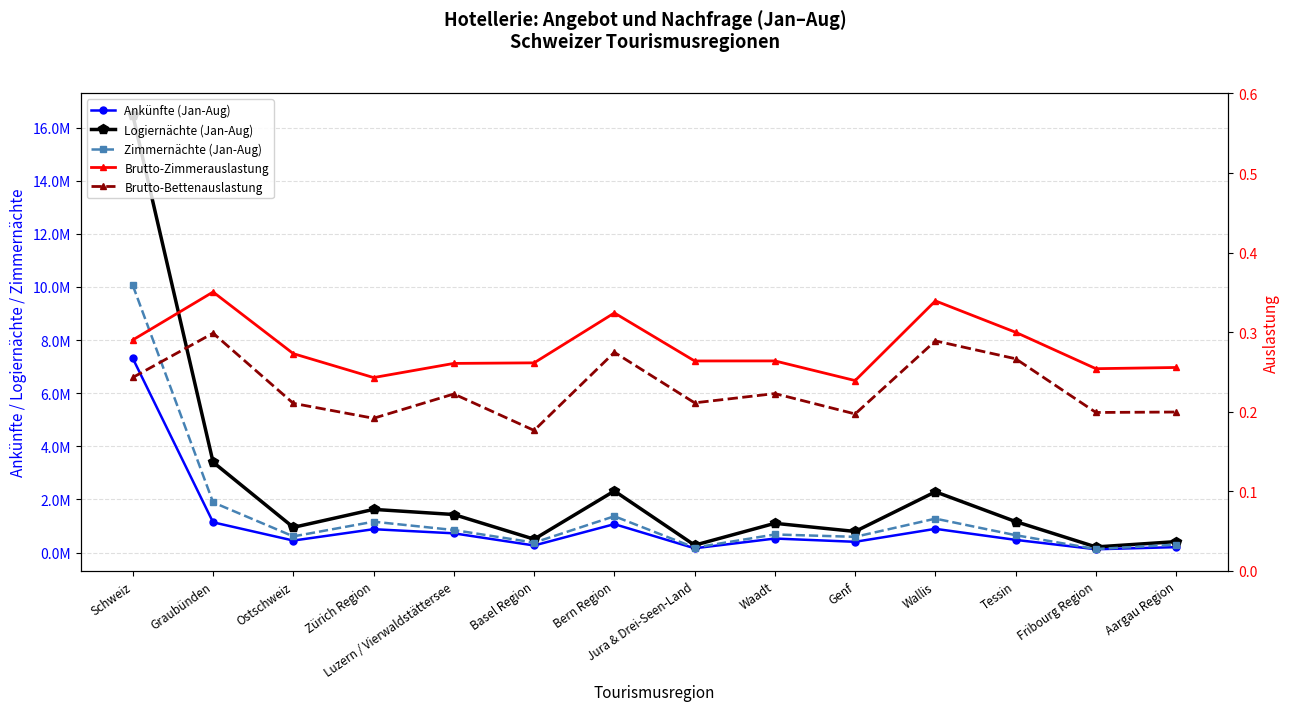

True or false: Brutto-Zimmerauslastung and Ankünfte (Jan-Aug) cross at least once.

False